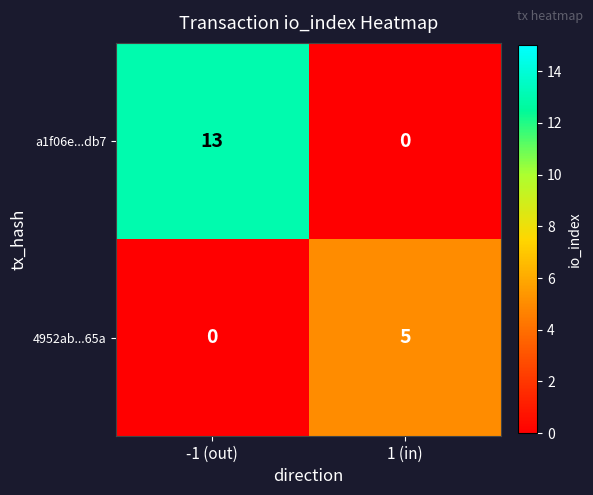

The a1f06e...db7 series shows 0 at 1 (in). True or false?

True